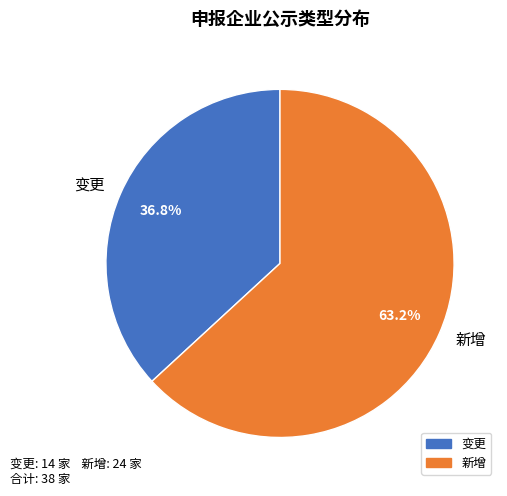

Rank the categories by value from highest to lowest.

新增, 变更